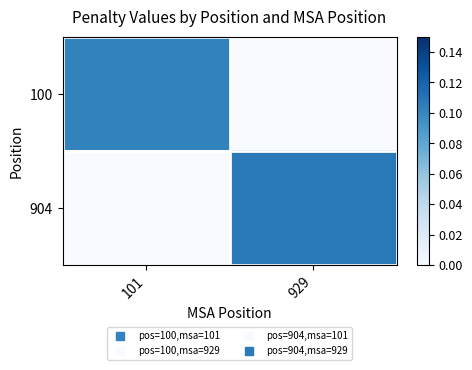

Reading right to left, list all the values displayed in this chart.

100: 929=0.0	101=0.1
904: 929=0.1	101=0.0